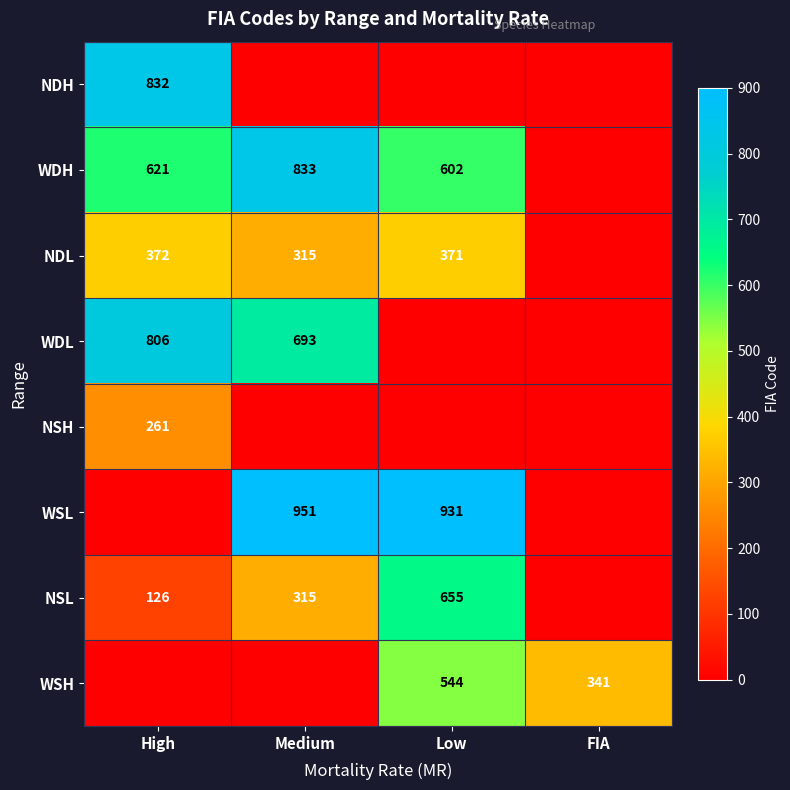

True or false: NSL has a value of 655 at Low.

True